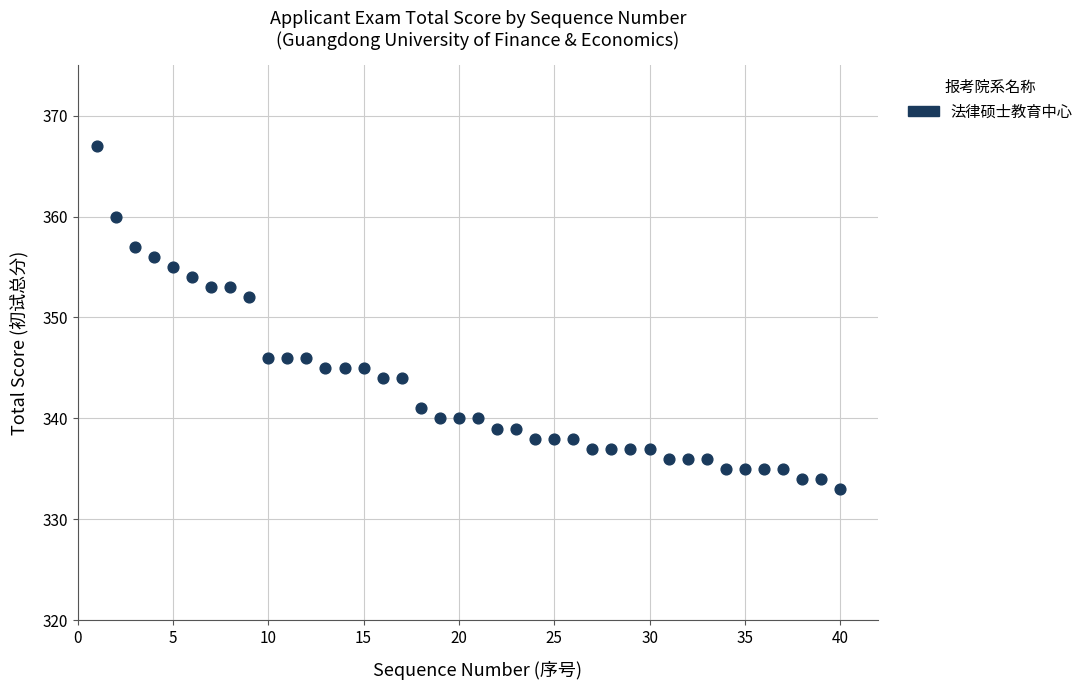

What Y value in the scatter plot is closest to 350?

352